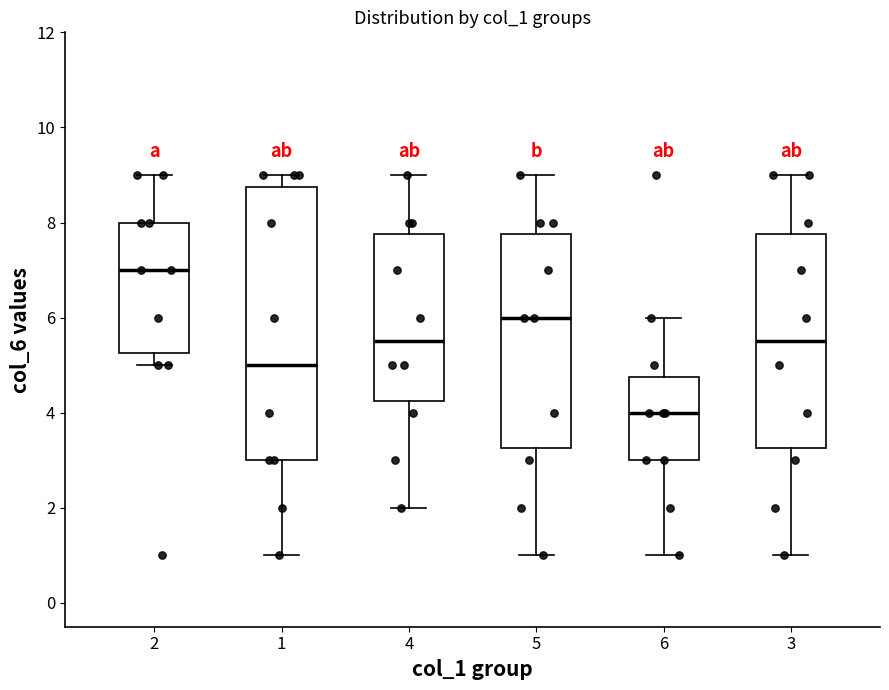

Reading left to right, transcribe this box plot: for each box, give where its median line is, the range the box spans, and where its two whiskers end, as read against the y-axis. The values are not printed on the chart, so give them approximately, as read against the axis.

2: median 7.0, box 5.2 to 8.0, whiskers 5.0 to 9.0
1: median 5.0, box 3.0 to 8.8, whiskers 1.0 to 9.0
4: median 5.6, box 4.2 to 7.8, whiskers 2.0 to 9.0
5: median 6.0, box 3.2 to 7.8, whiskers 1.0 to 9.0
6: median 4.0, box 3.0 to 4.8, whiskers 1.0 to 6.0
3: median 5.6, box 3.2 to 7.8, whiskers 1.0 to 9.0